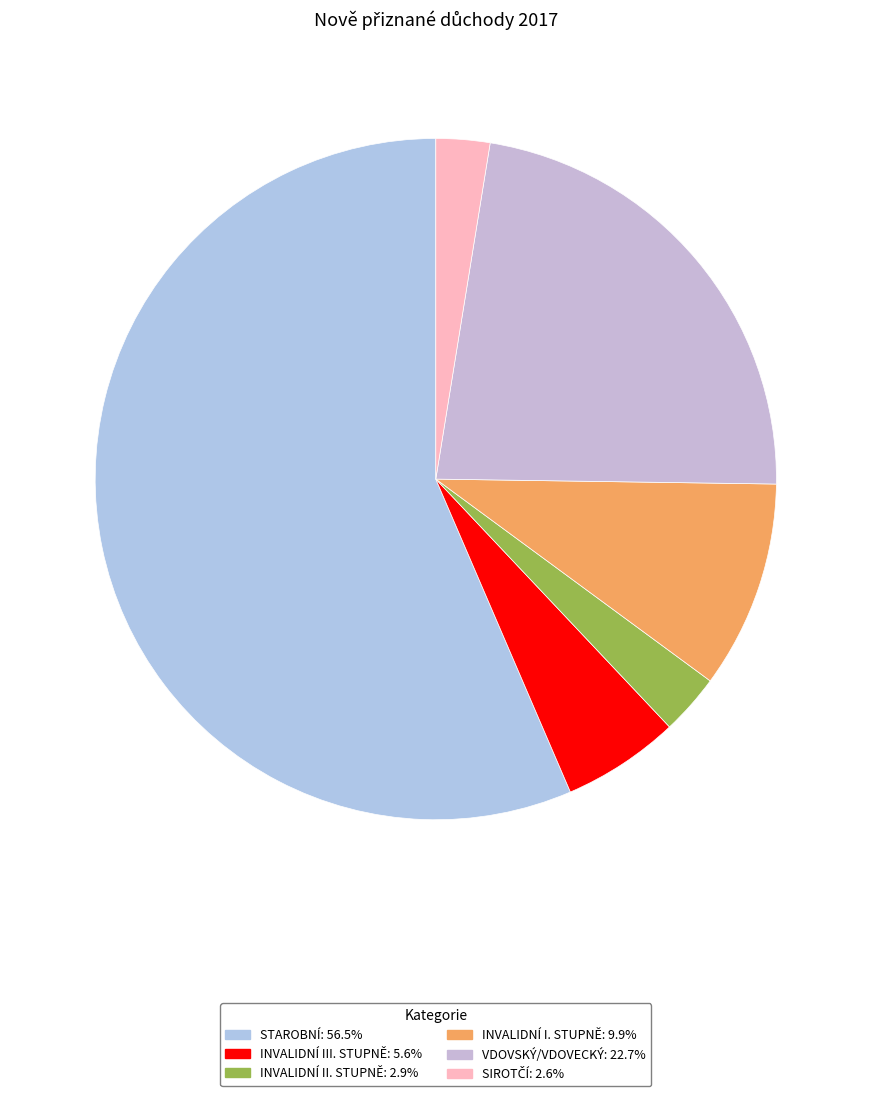

Which category has the biggest portion of the pie?

STAROBNÍ